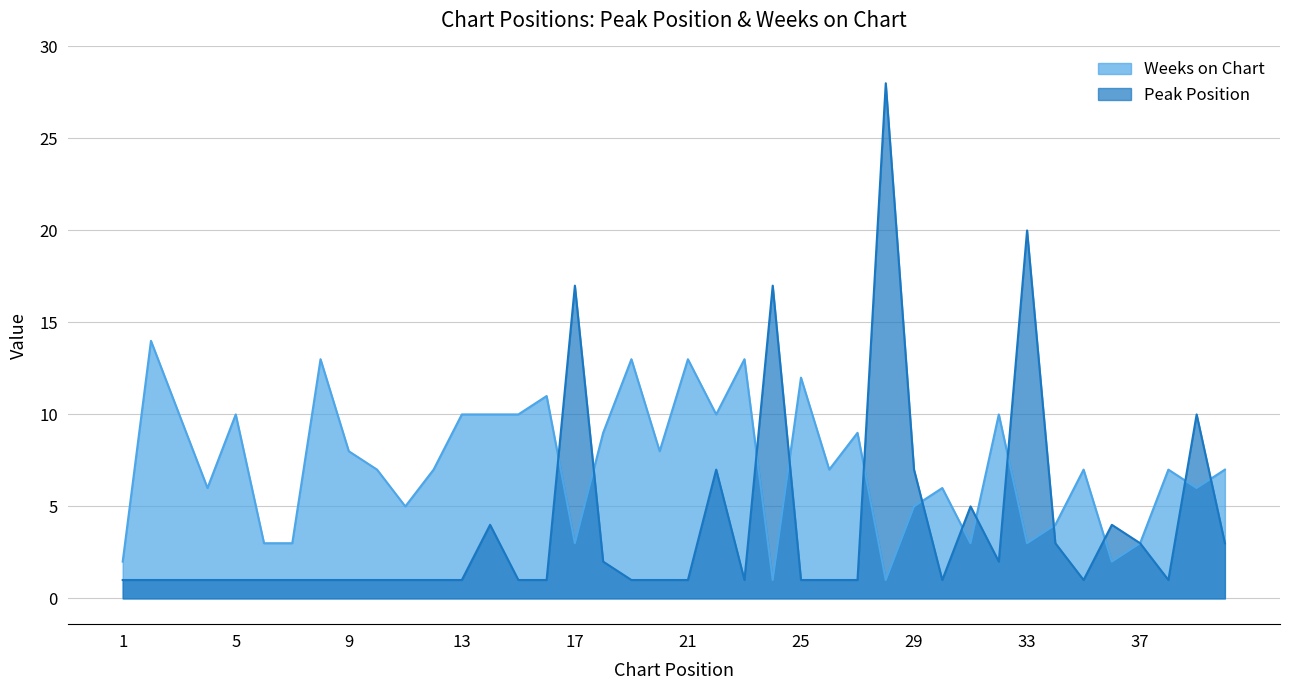

Is it true that Peak Position equals 1 at 30?

True